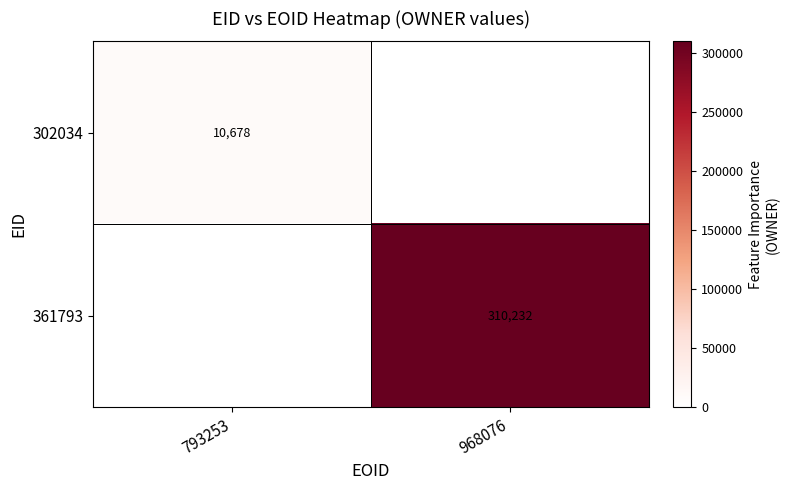

True or false: 361793 has a value of 516968 at 968076.

False